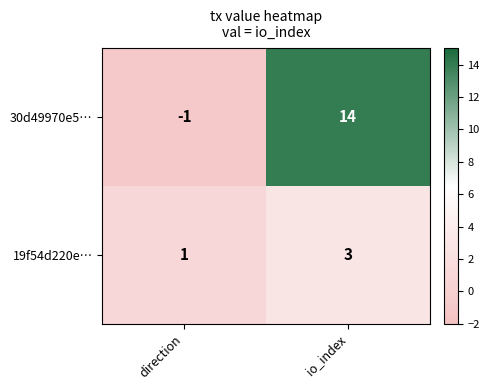

Rank the series by their maximum value, from highest to lowest.

30d49970e5…, 19f54d220e…